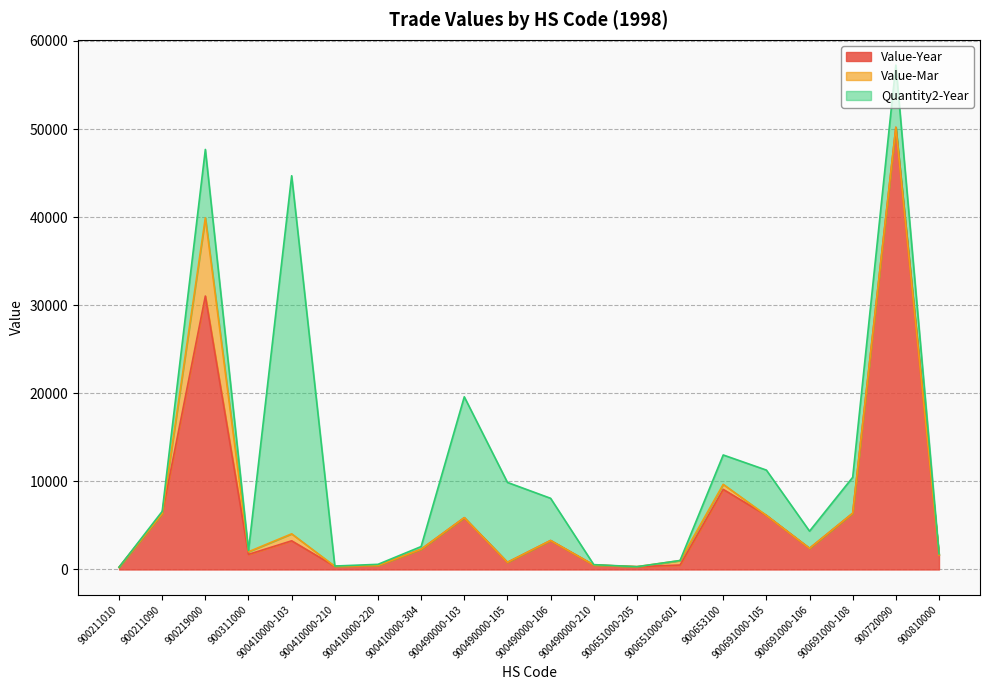

What is the total value across all series at 900410000-103?

44701